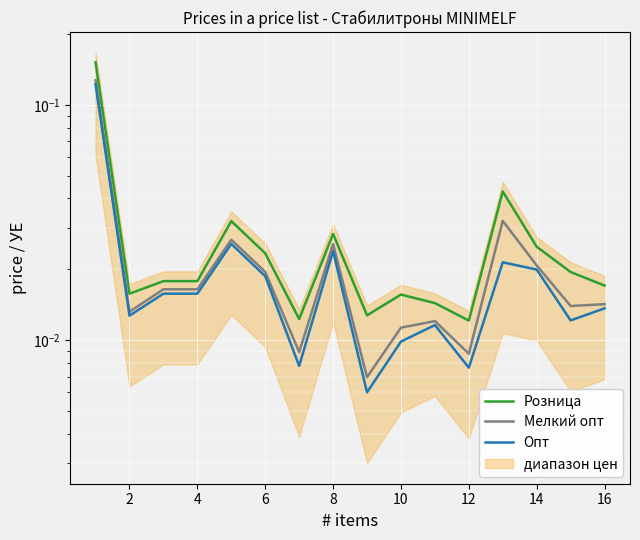

The value of Опт at 14 is 0.0. True or false?

False